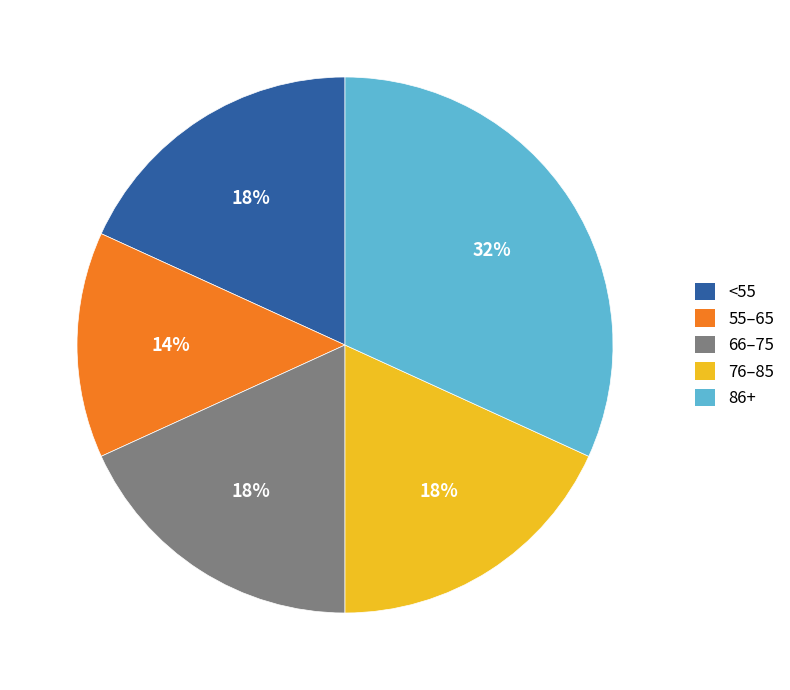

Is there any slice that represents more than half of the pie?

No